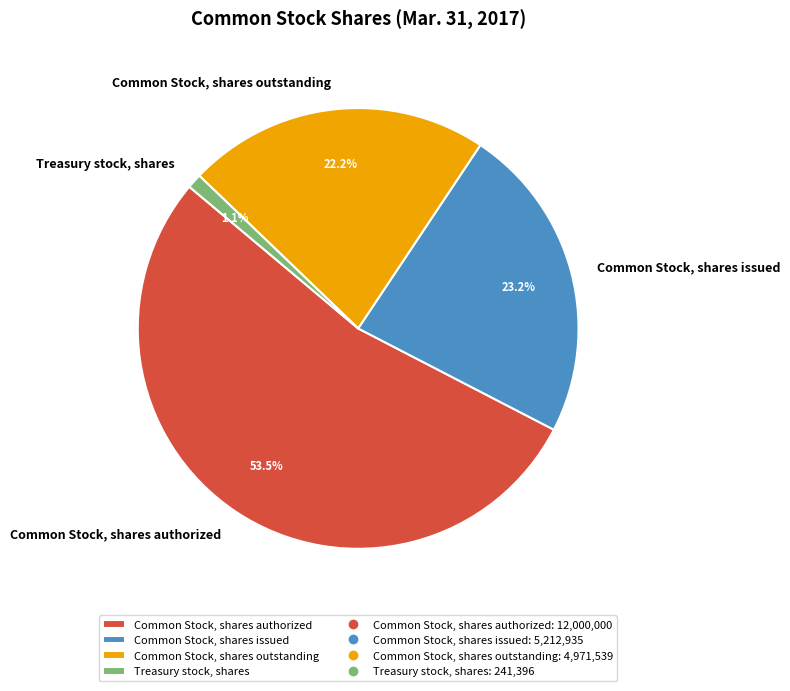

How many slices are in this pie chart?

4